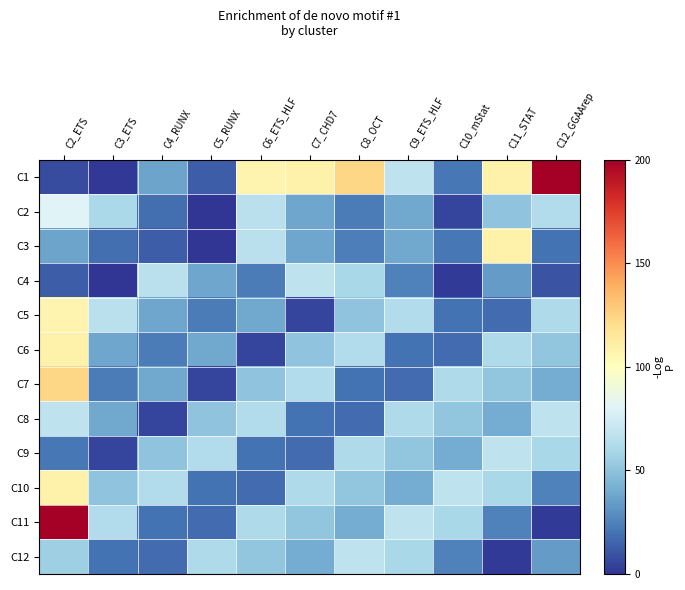

What is the greatest value displayed?

200.0